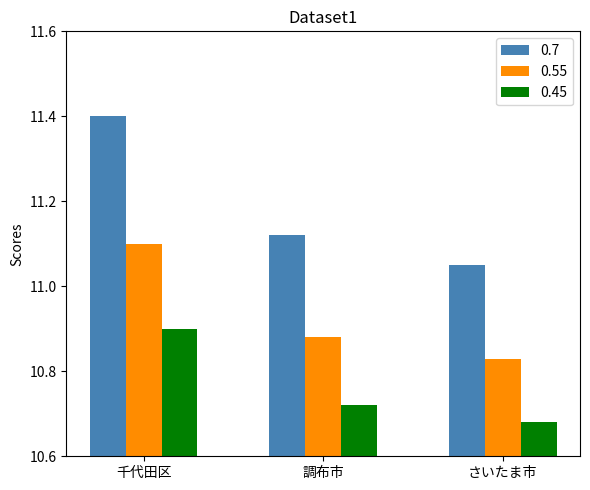

What is the value of the 0.7 bar at the 1st from the left?

11.4